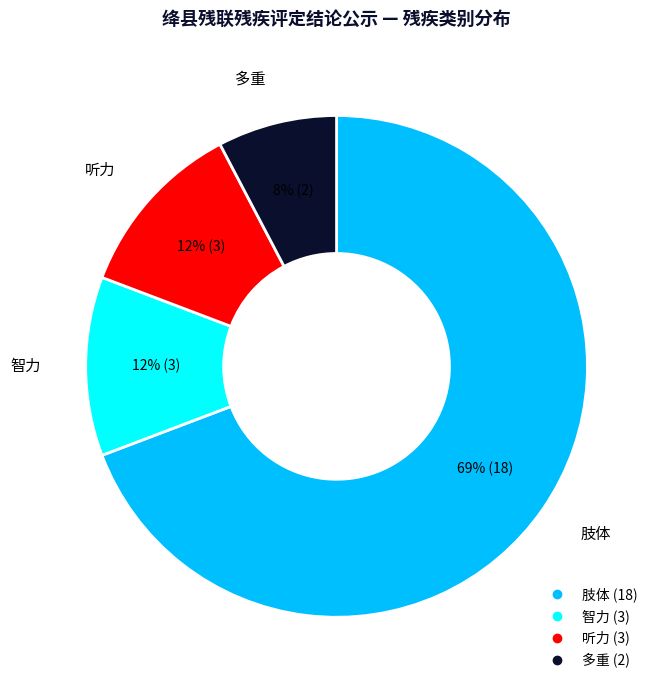

Do 肢体 and 多重 together represent more than half of the pie?

Yes